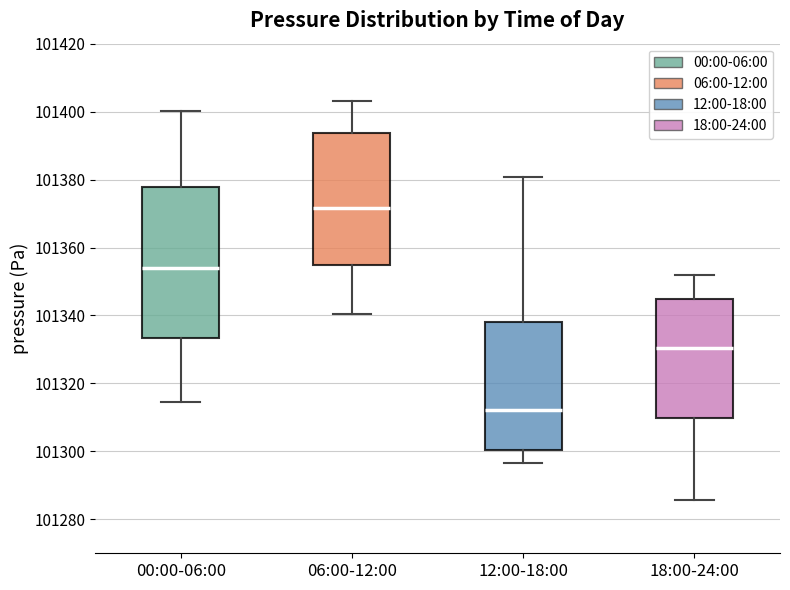

Which box's median line is the highest?

06:00-12:00